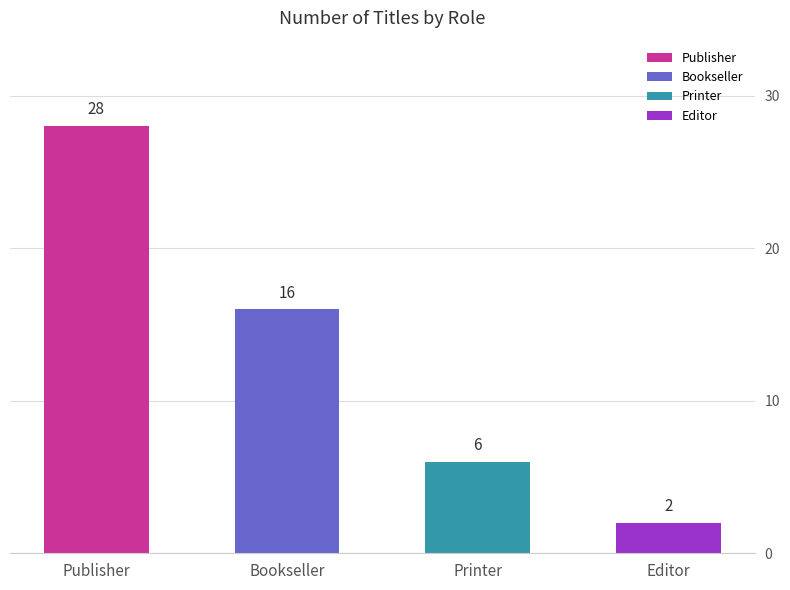

How many values in the Printer series exceed 0?

1